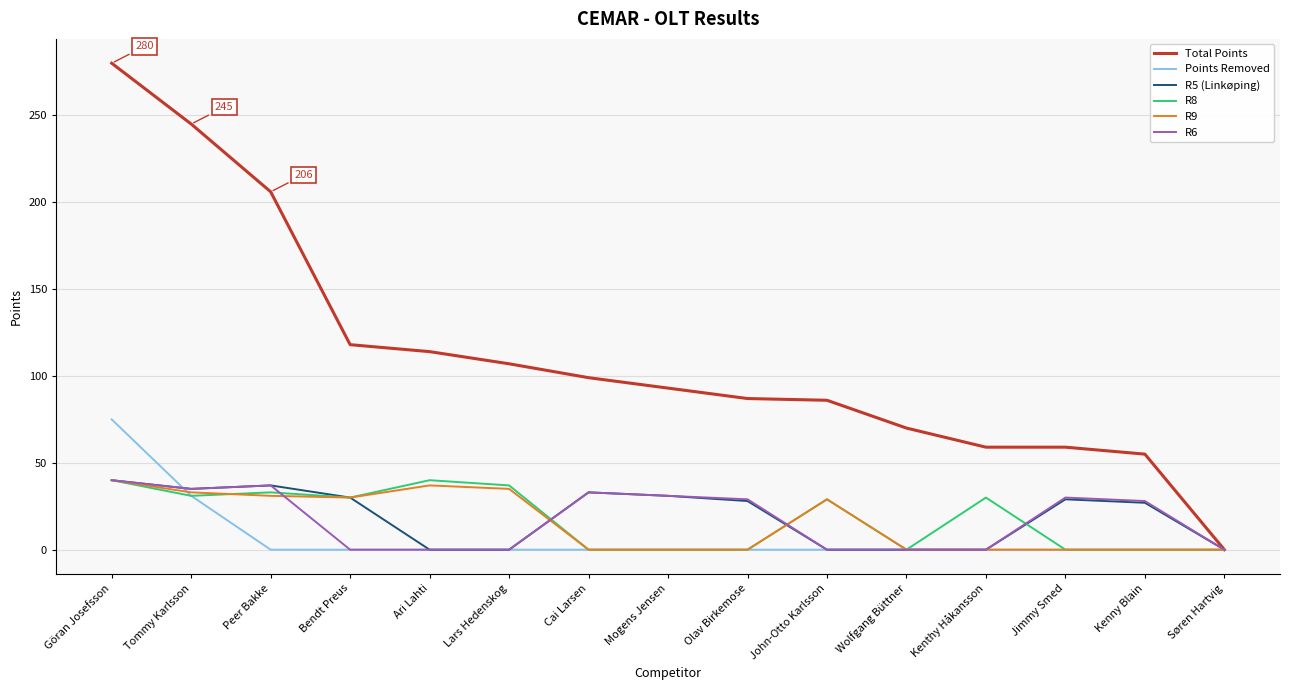

Where does the Total Points series first go above 93?

Göran Josefsson